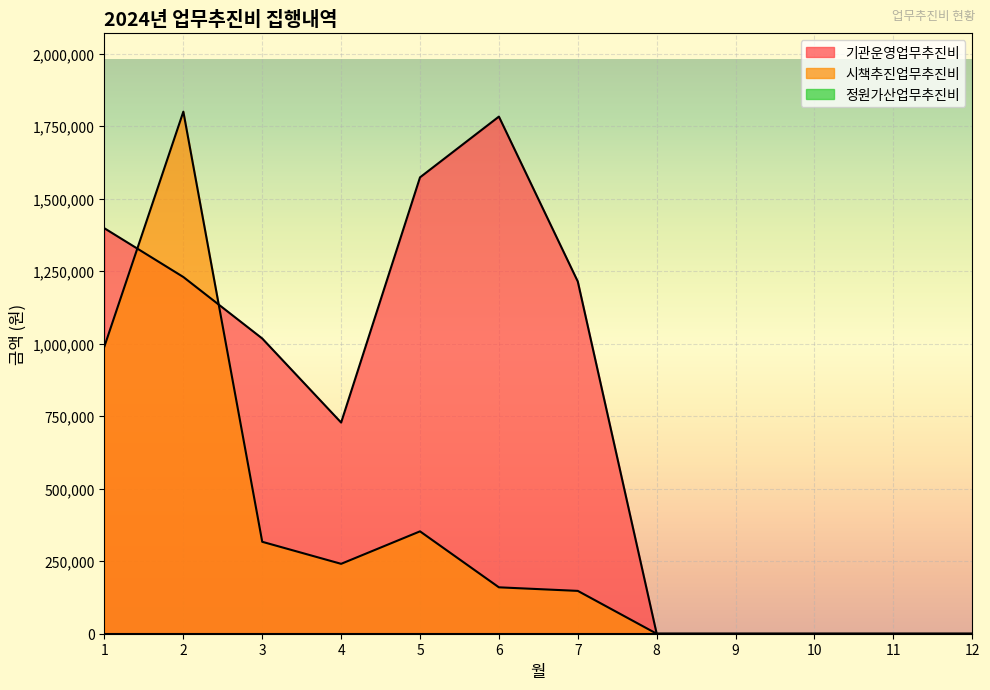

After their last crossing, which series has the higher values: 시책추진업무추진비 or 기관운영업무추진비?

기관운영업무추진비